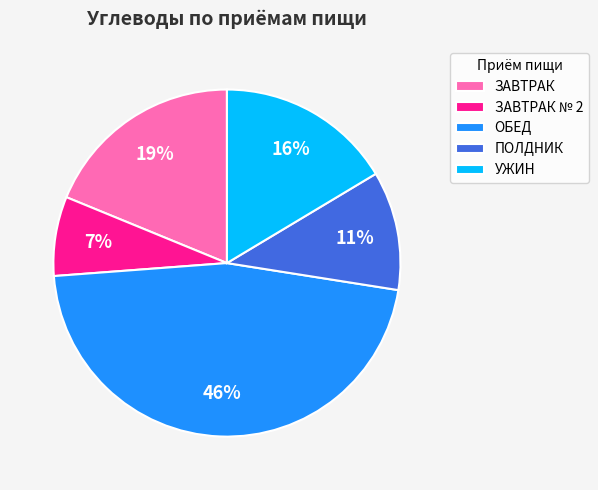

To the nearest percent, what portion does УЖИН represent?

16%